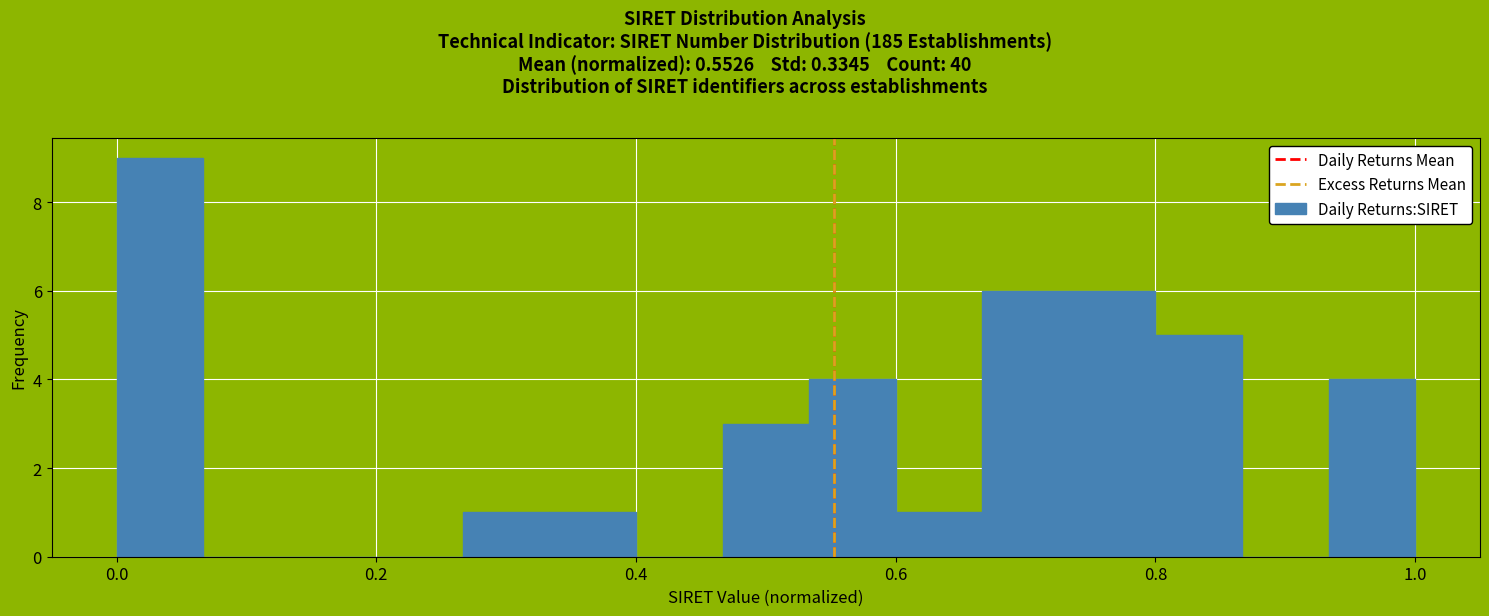

Read against the x-axis, roughly where is the centre of the tallest bar?

0.04